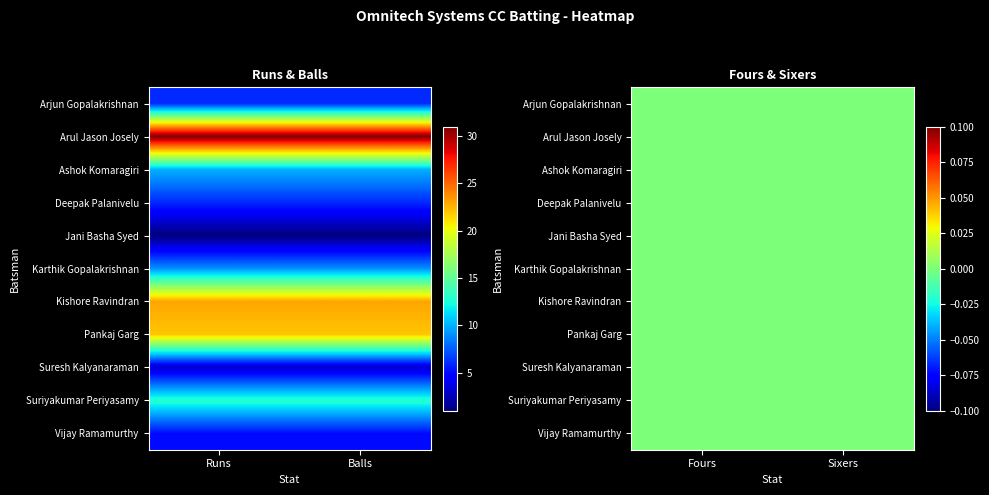

List the labels in order of Vijay Ramamurthy value, smallest first.

2, 3, 0, 1